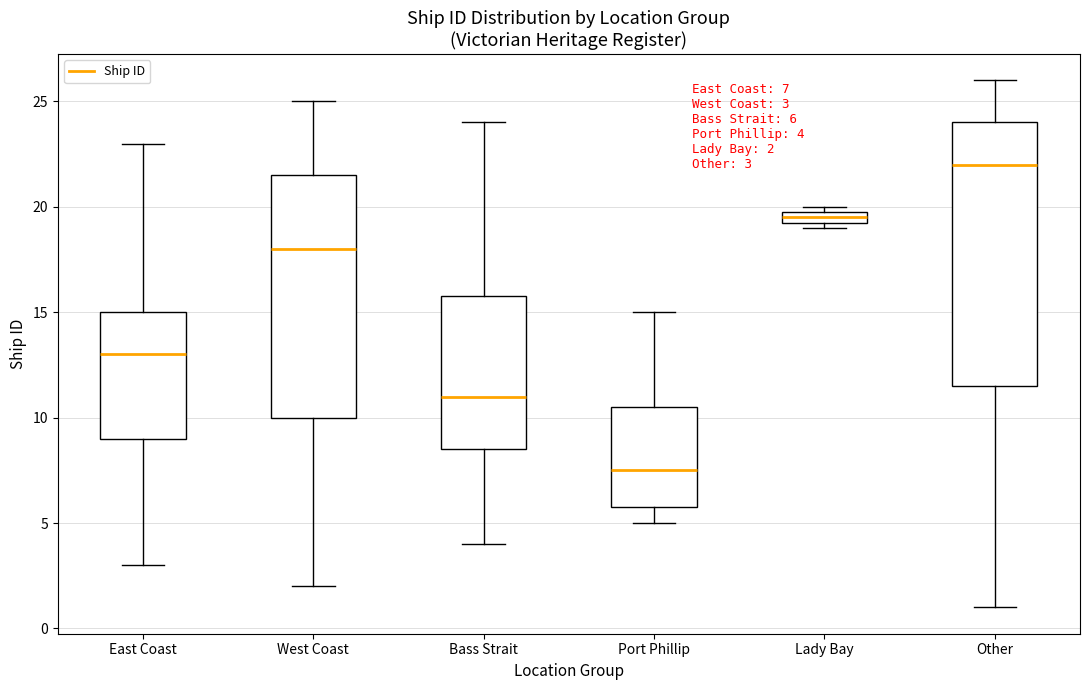

Which box has the highest median line?

Other